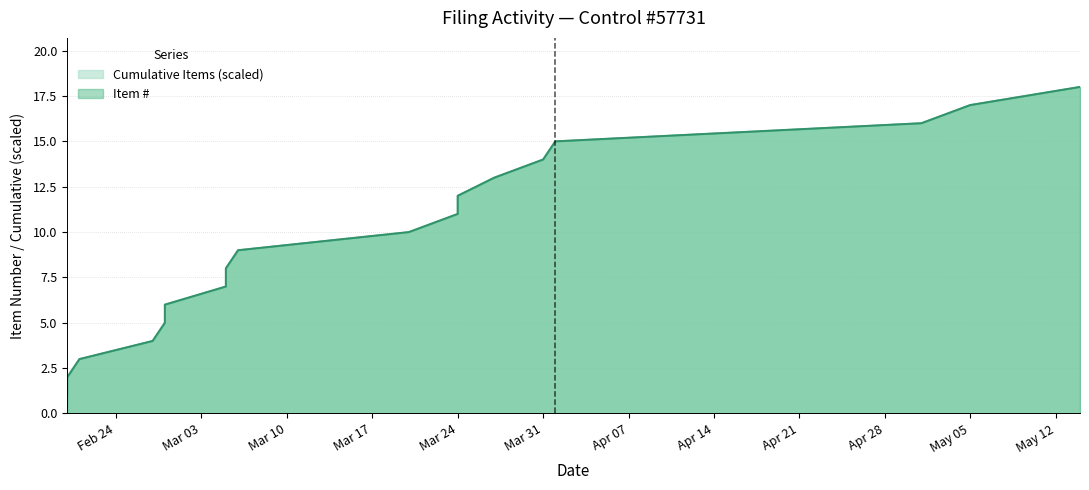

What is the label of the 6th point from the right?

2025-03-27